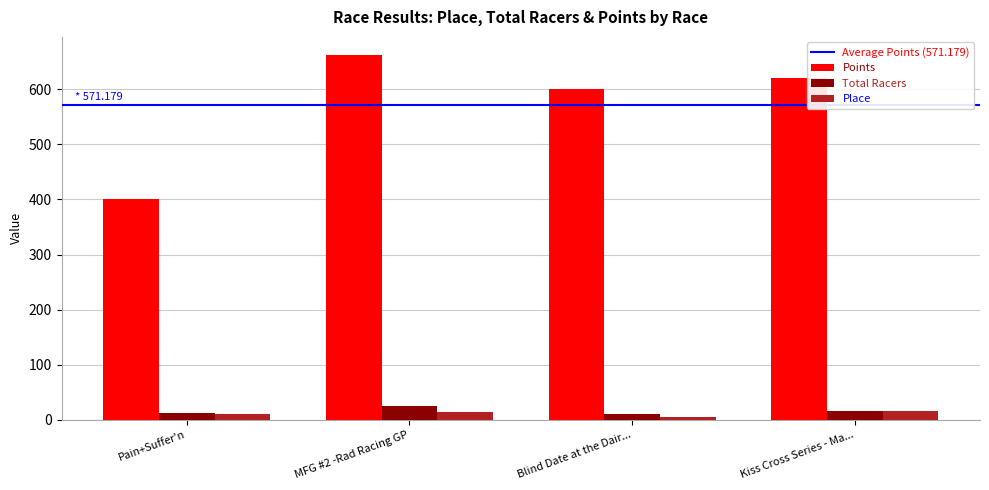

The value of Points at Kiss Cross Series - Ma... is 621.0. True or false?

True